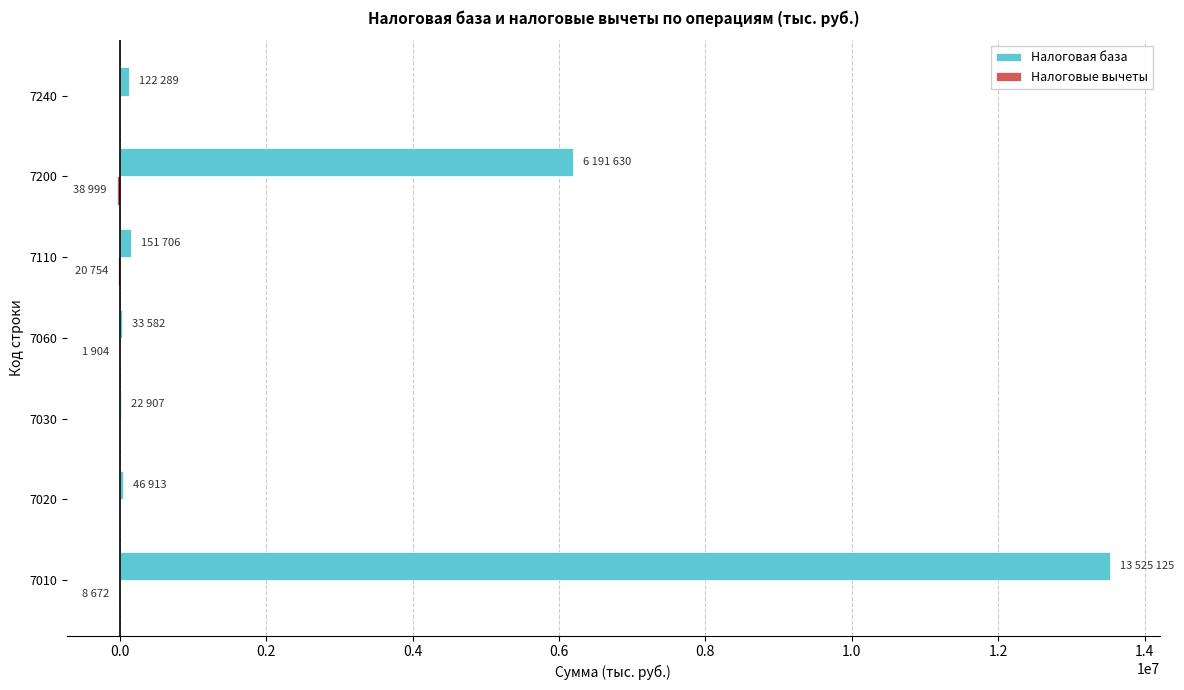

At which category is the sum across all series the highest?

7010